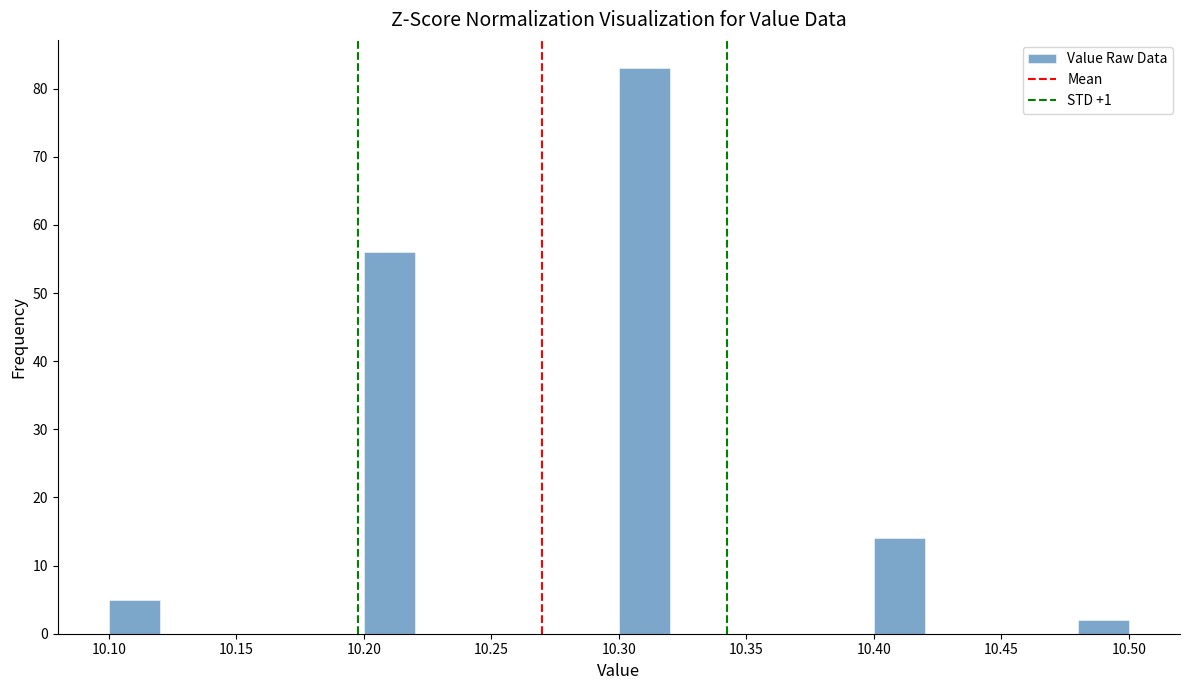

Reading left to right, list every bar in this chart as the range it spans on the x-axis followed by its height. The values are not printed on the chart, so give them approximately, as read against the axis.

10.10 to 10.12: 5
10.12 to 10.14: 0
10.14 to 10.16: 0
10.16 to 10.18: 0
10.18 to 10.20: 0
10.20 to 10.22: 56
10.22 to 10.24: 0
10.24 to 10.26: 0
10.26 to 10.28: 0
10.28 to 10.30: 0
10.30 to 10.32: 83
10.32 to 10.34: 0
10.34 to 10.36: 0
10.36 to 10.38: 0
10.38 to 10.40: 0
10.40 to 10.42: 14
10.42 to 10.44: 0
10.44 to 10.46: 0
10.46 to 10.48: 0
10.48 to 10.50: 2